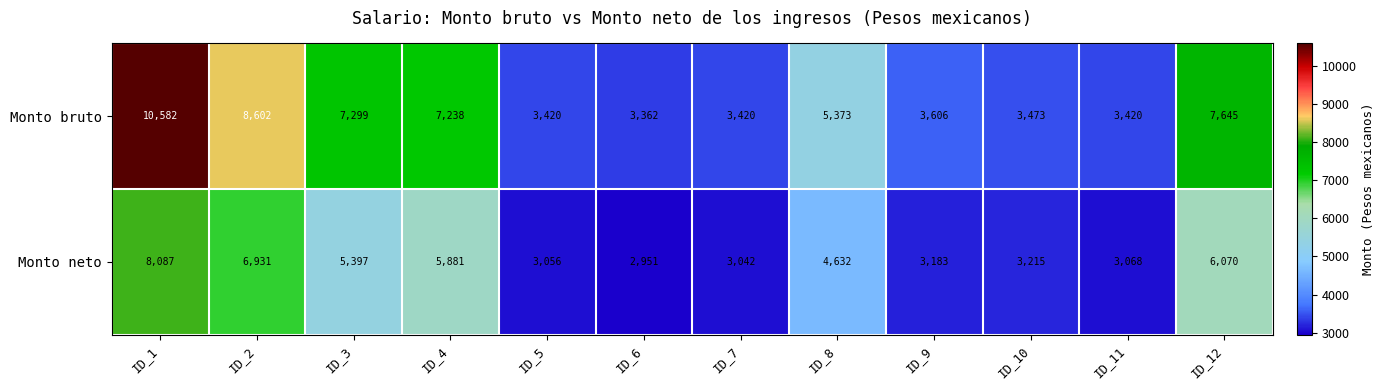

Reading right to left, transcribe all the data shown in this chart.

Monto bruto: 7645	3420	3473	3606	5373	3420	3362	3420	7238	7299	8602	10582
Monto neto: 6070	3068	3215	3183	4632	3042	2951	3056	5881	5397	6931	8087